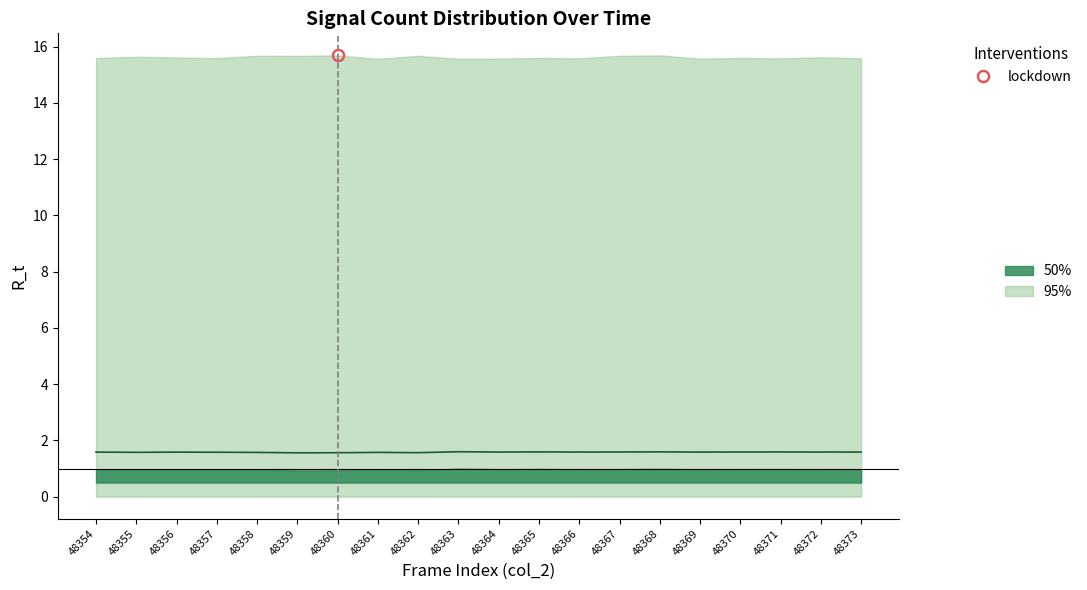

Rank the categories by value from highest to lowest.

48363, 48368, 48365, 48371, 48367, 48370, 48372, 48364, 48366, 48373, 48369, 48354, 48356, 48357, 48355, 48361, 48358, 48362, 48360, 48359